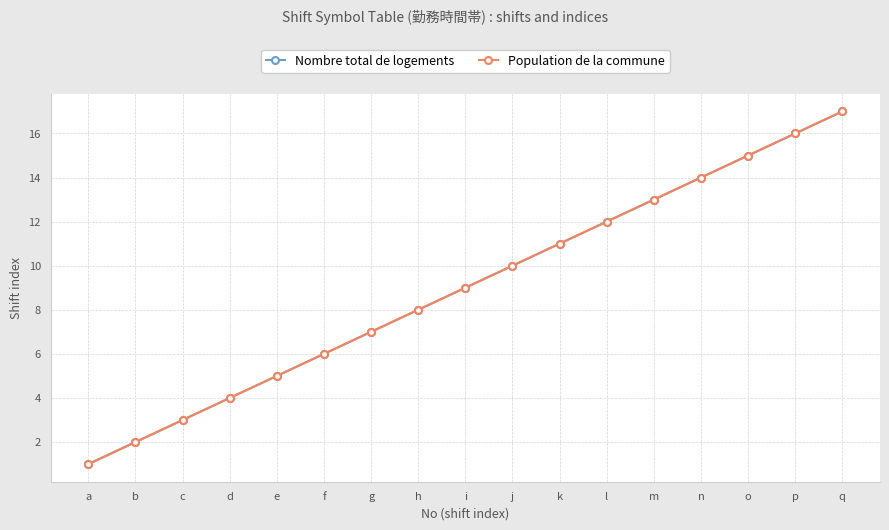

Between b and i, which series saw the biggest shift?

Nombre total de logements